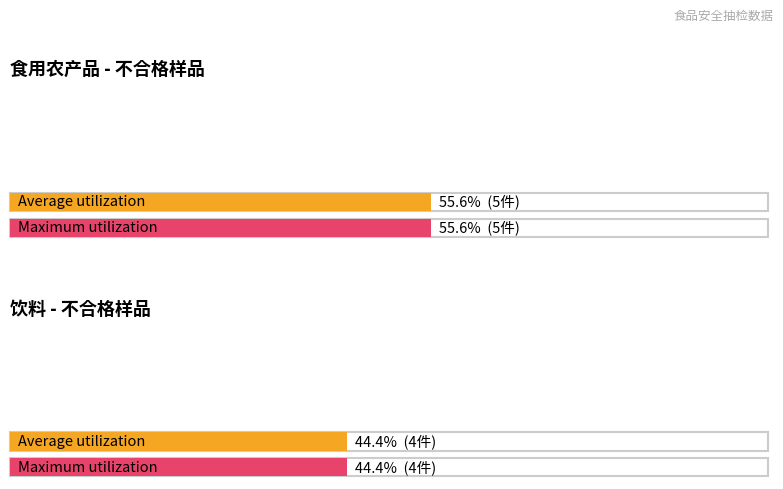

List the labels in order of Average utilization value, largest first.

食用农产品, 饮料